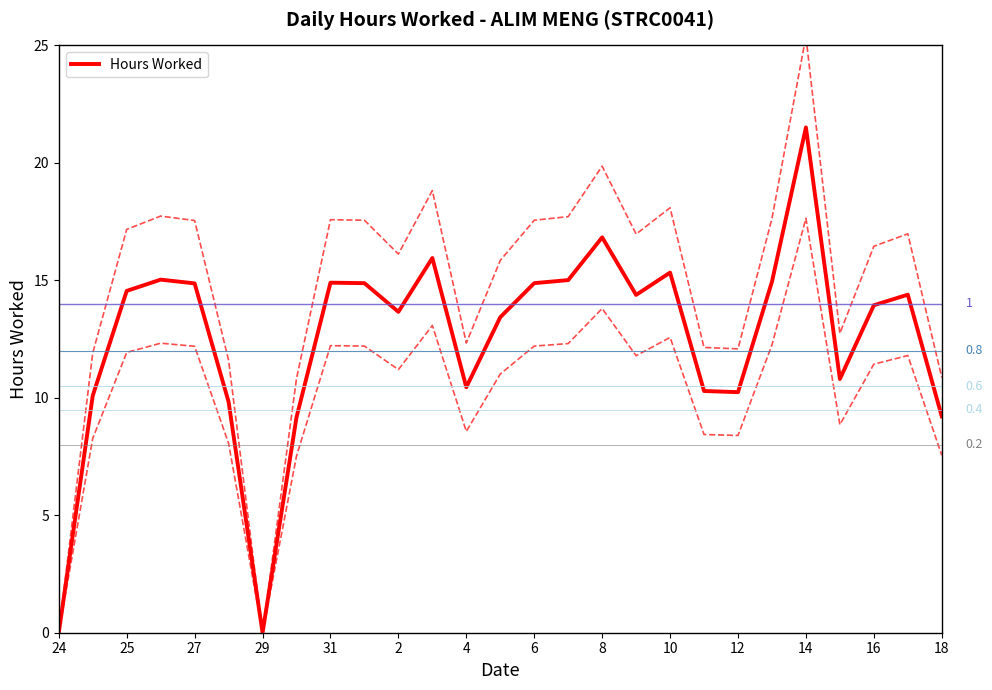

How many data points does each series have?

27